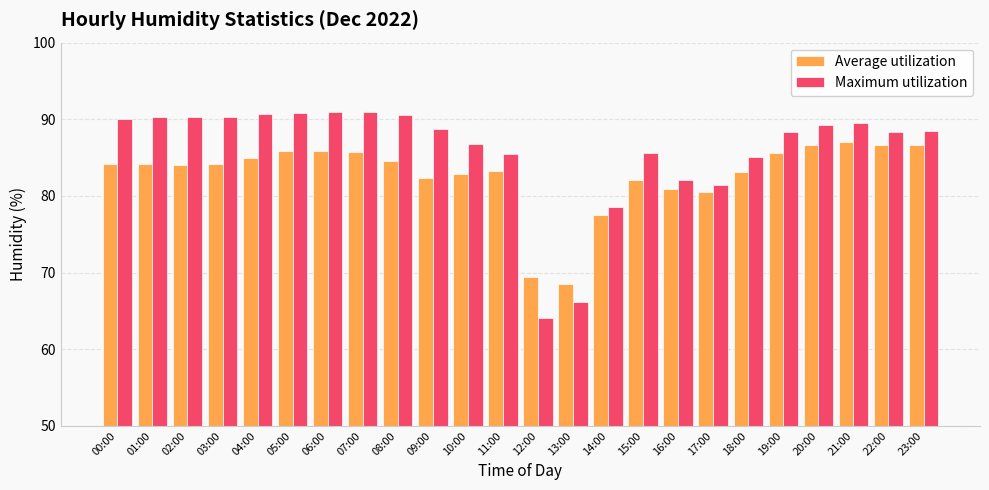

What is the label of the 1st bar from the left?

00:00